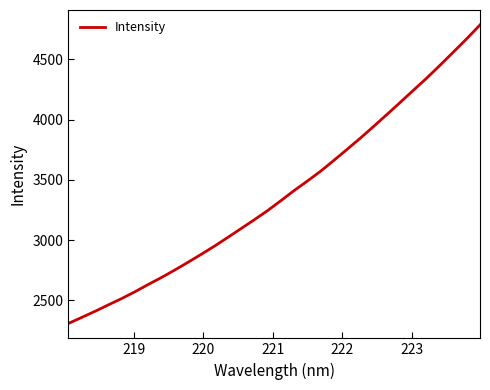

What is the maximum value shown in the chart?

4786.4